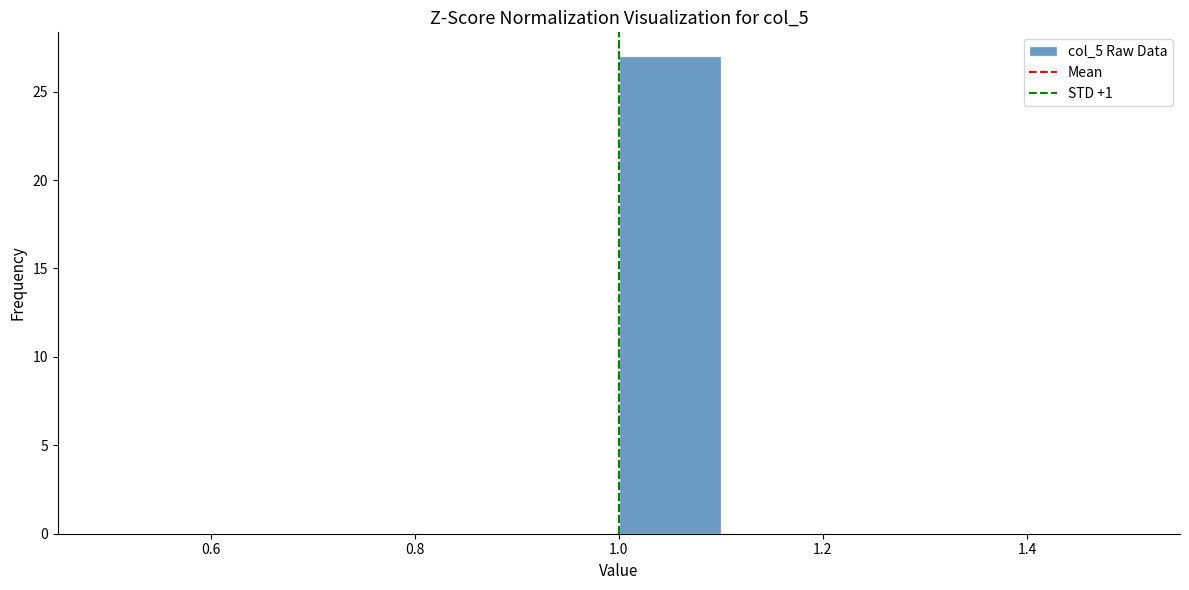

Which range on the x-axis has the tallest bar?

1.0 to 1.1